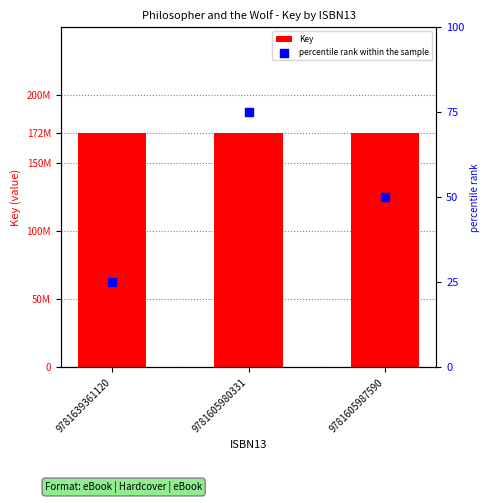

What is the total value across all series at 9781605987590?

172163359